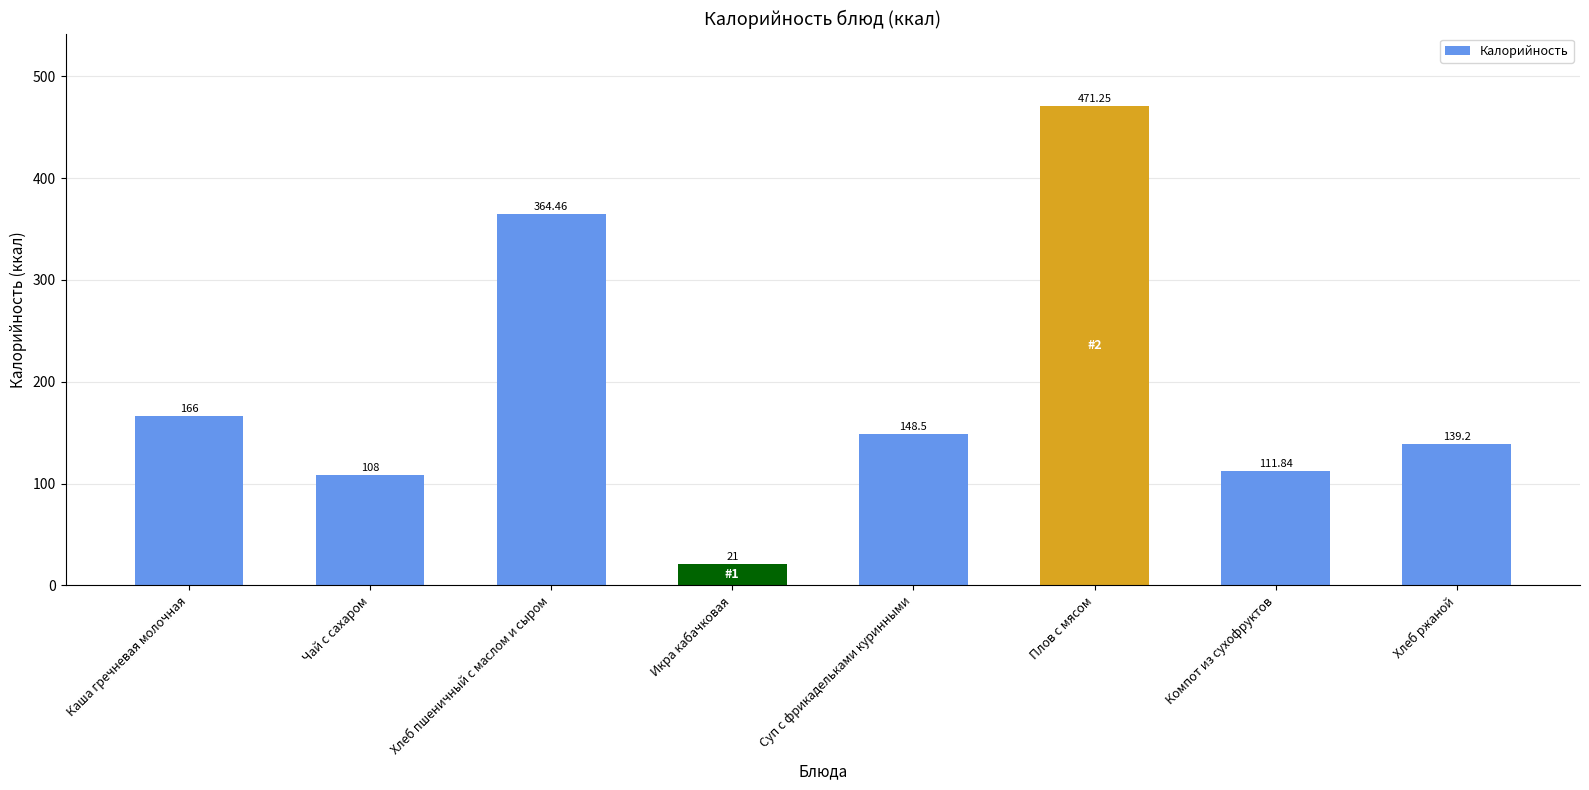

Does the chart contain stacked bars?

No